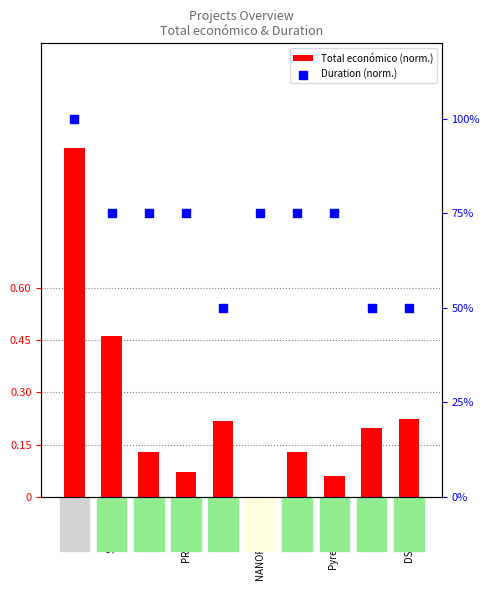

Which series contains the lowest Y value?

Total económico (norm.)